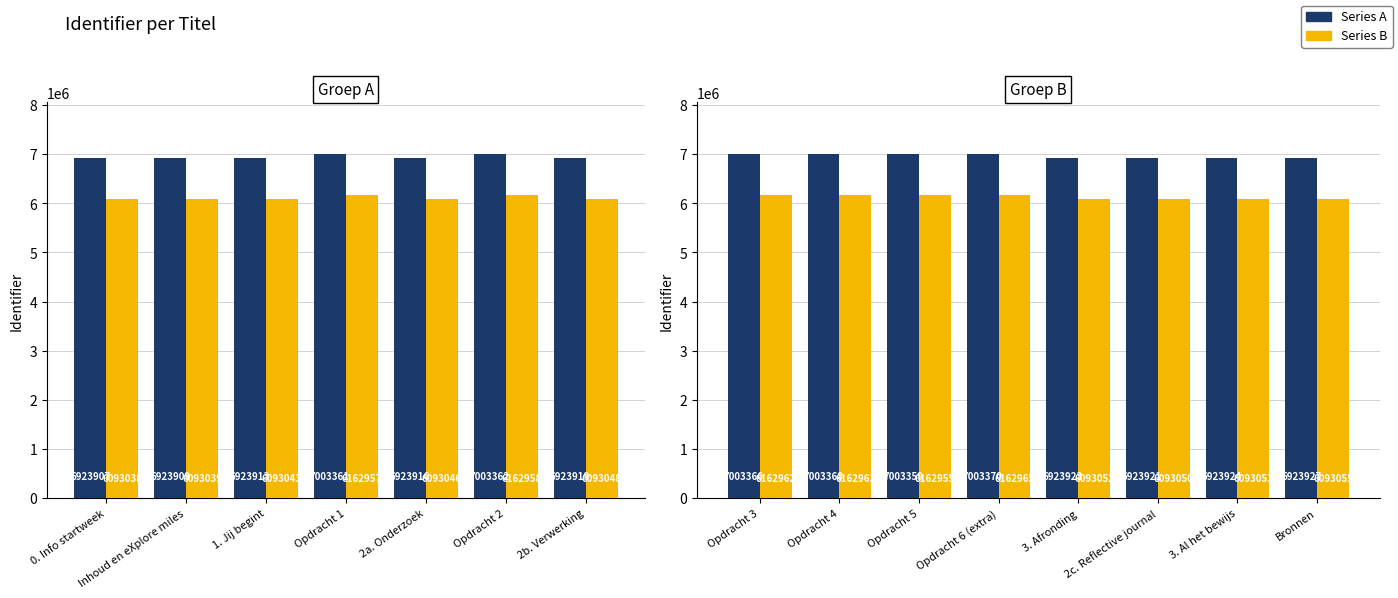

At Opdracht 6 (extra), list the series in order from largest to smallest.

Series A, Series B